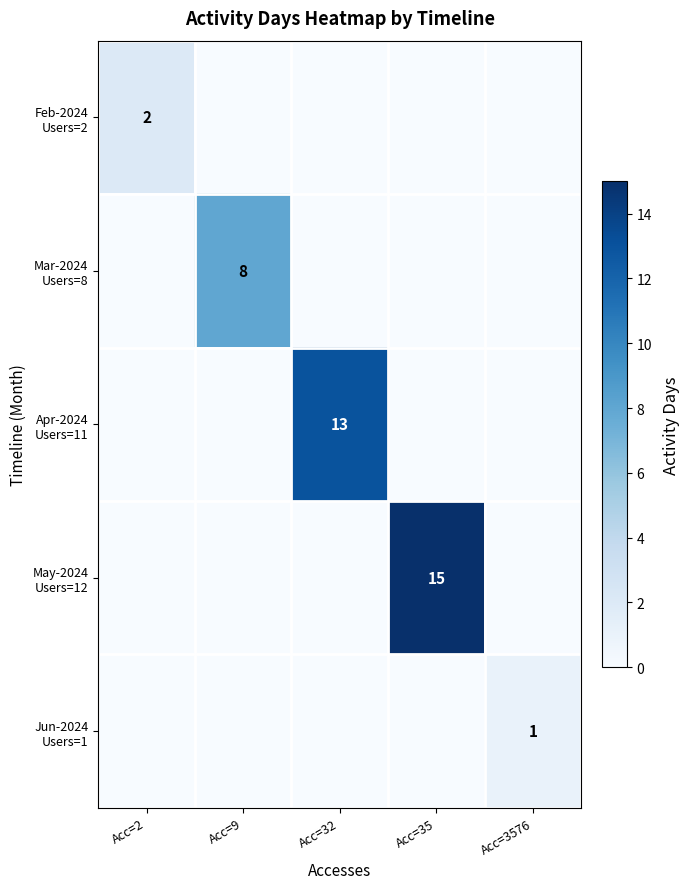

What is the difference between the Feb-2024 Users=2 values at Acc=2 and Acc=35?

2